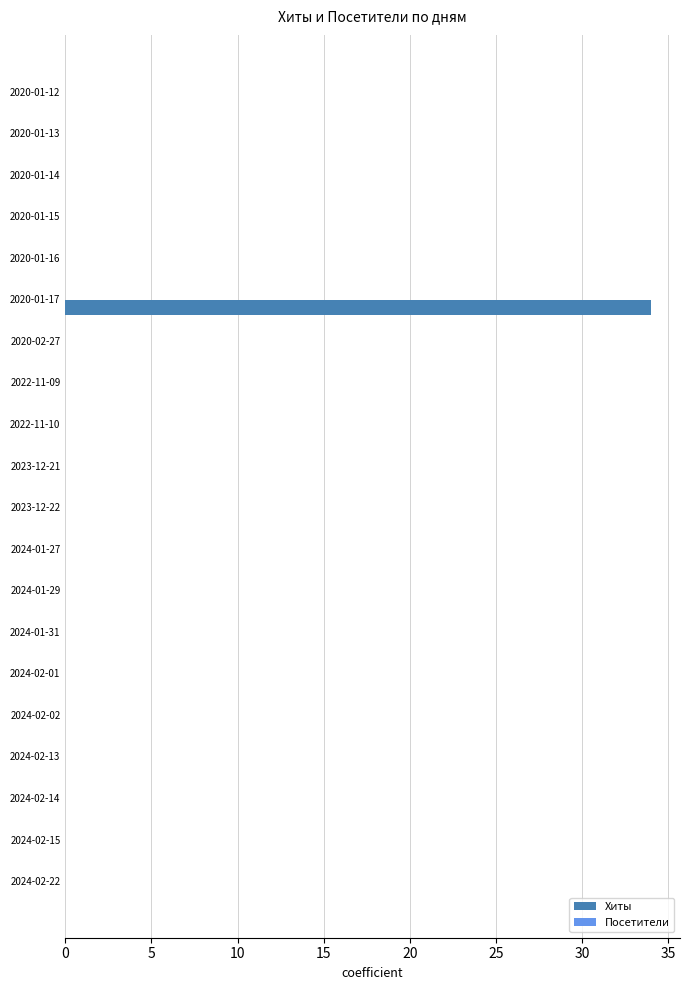

Which label corresponds to the largest value in the chart?

2020-01-17